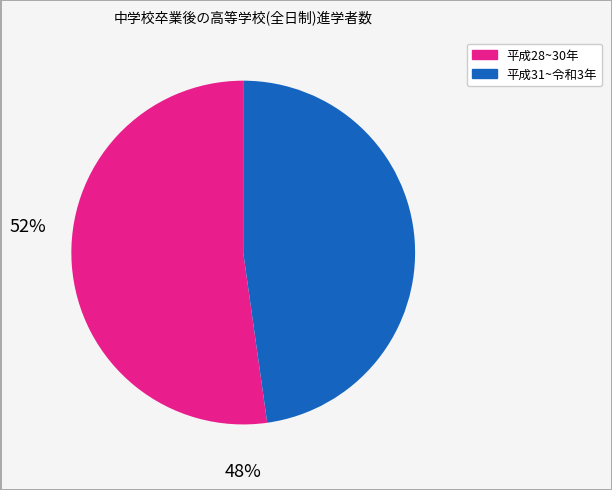

Does any single category account for the majority?

Yes